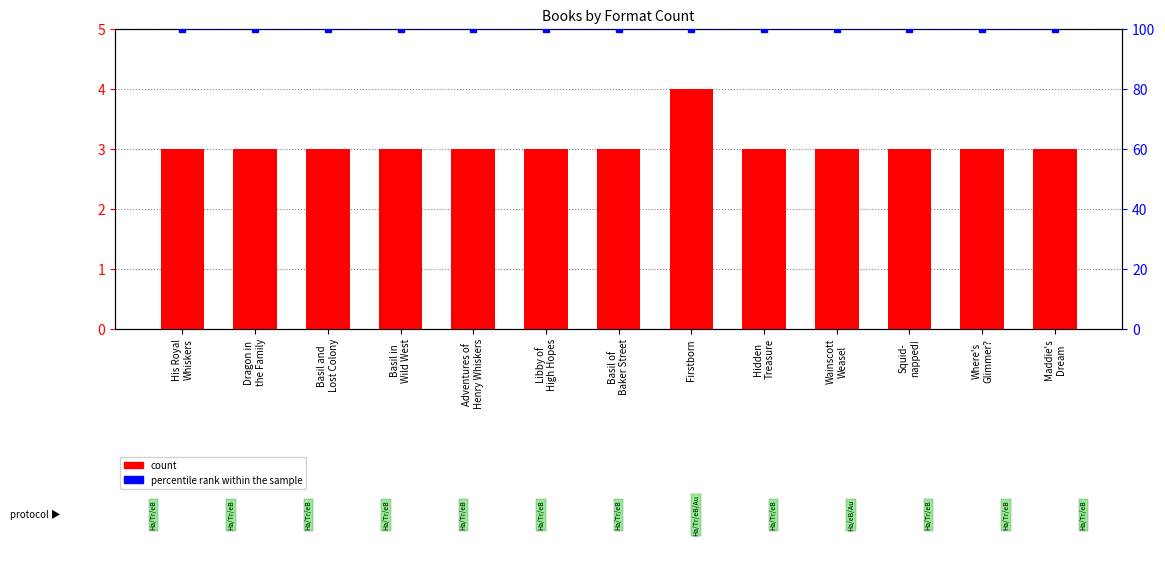

Which label corresponds to the smallest value in the chart?

His Royal
Whiskers